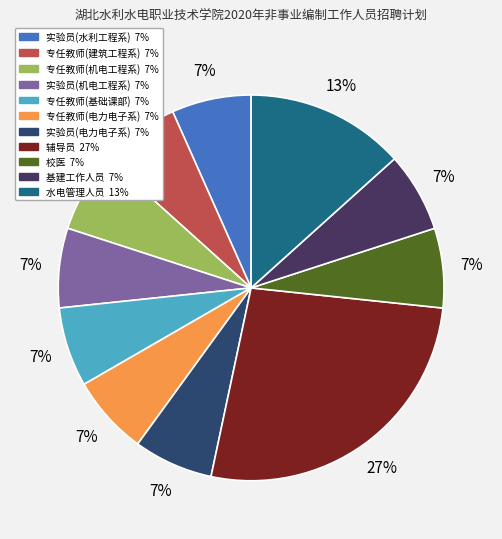

How many segments does this pie chart have?

11